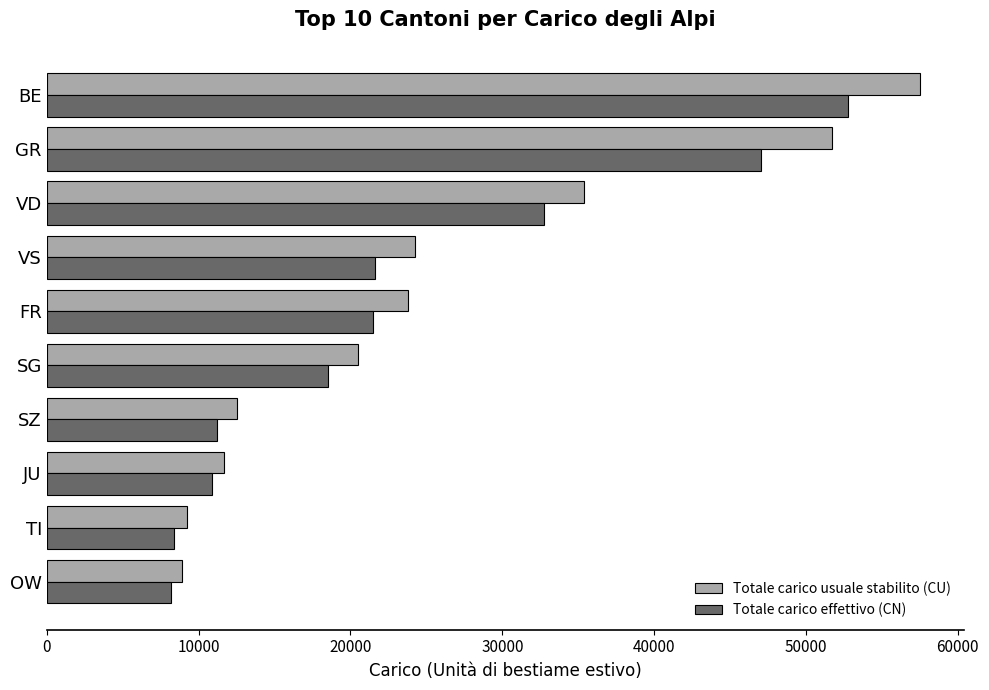

The Totale carico usuale stabilito (CU) series shows 35376 at VD. True or false?

True